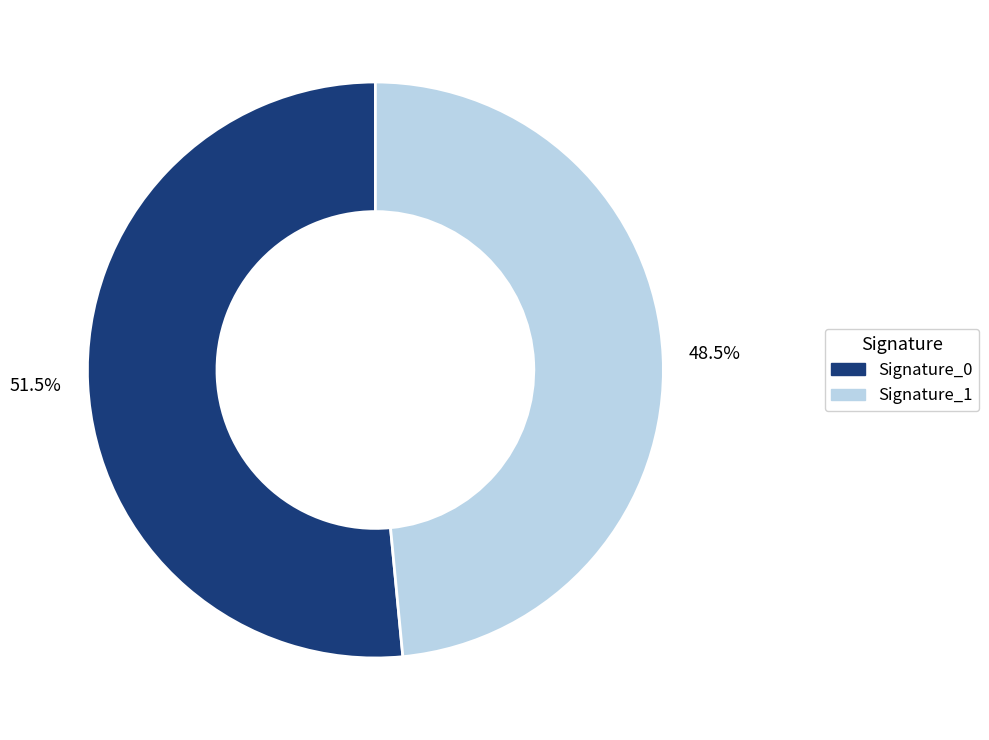

To the nearest percent, what is the average slice percentage?

50%